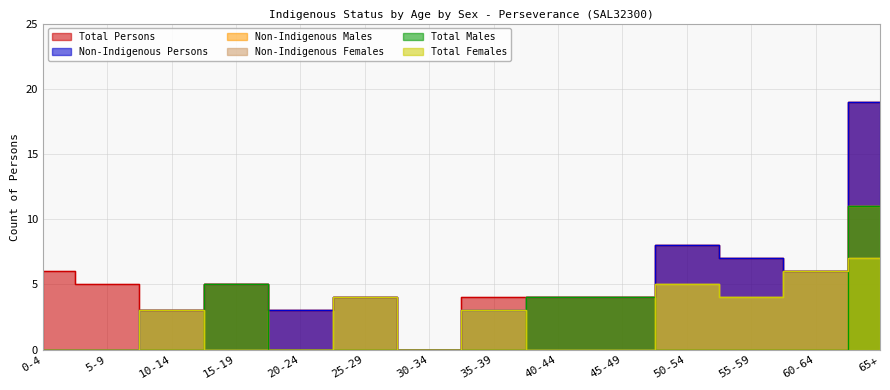

Which series changed the most between 10-14 and 45-49?

Non-Indigenous Males